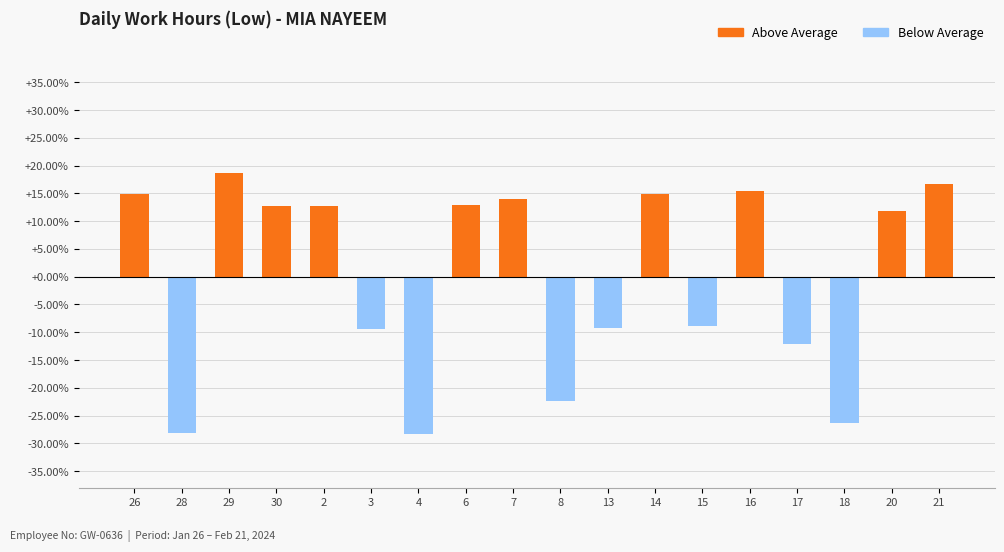

What is the change in value from 29 to 14?

-3.8